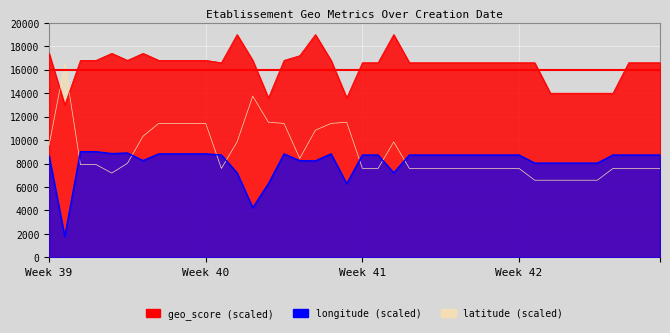

Does the chart display data point markers on the line(s)?

No